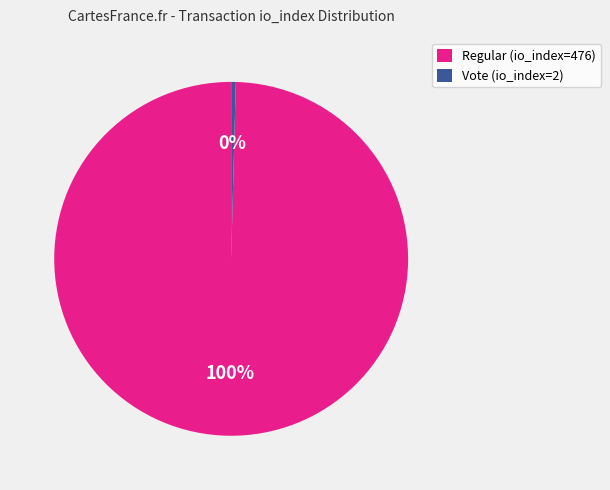

True or false: Vote (io_index=2) accounts for 14% of the total.

False